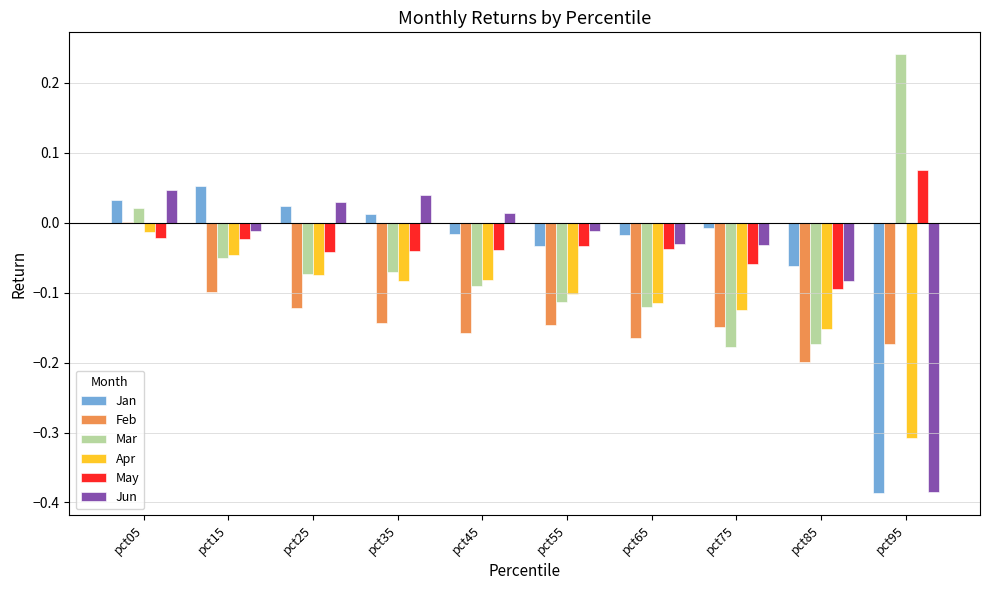

The Feb series shows 0.0 at pct05. True or false?

True